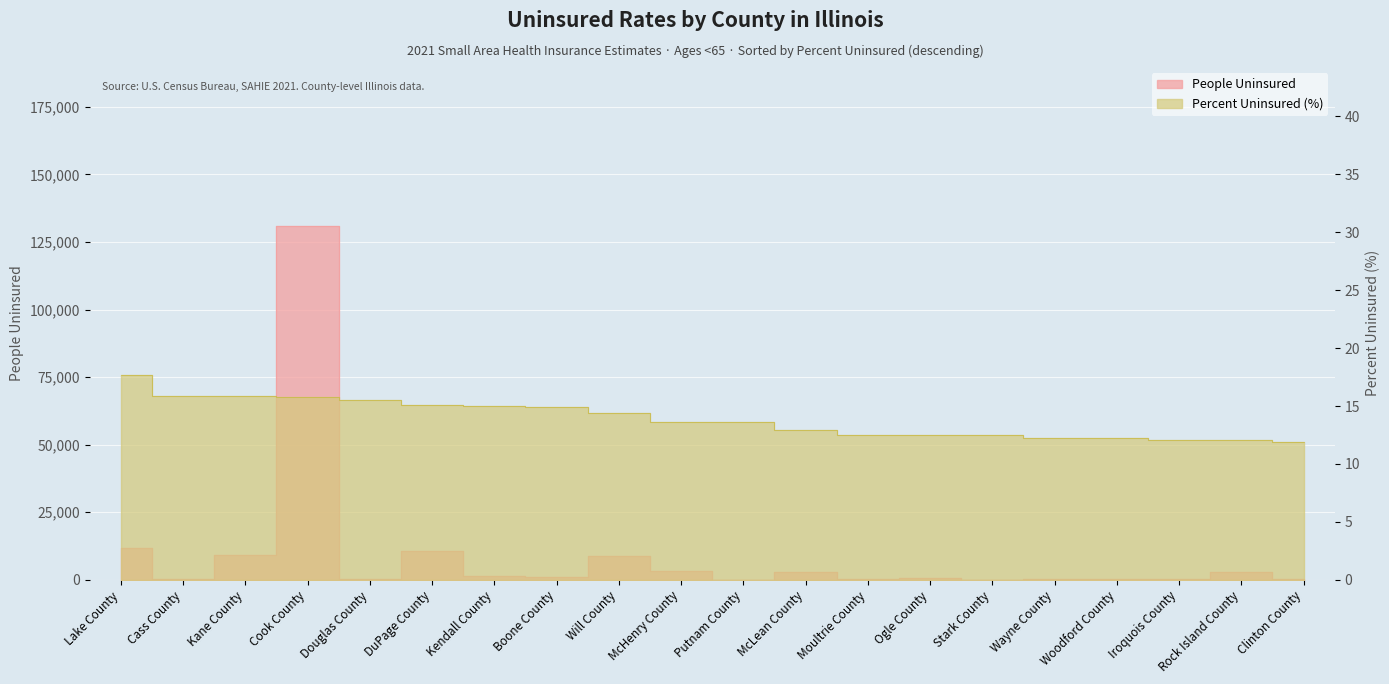

How many values in the People Uninsured series exceed 983?

9